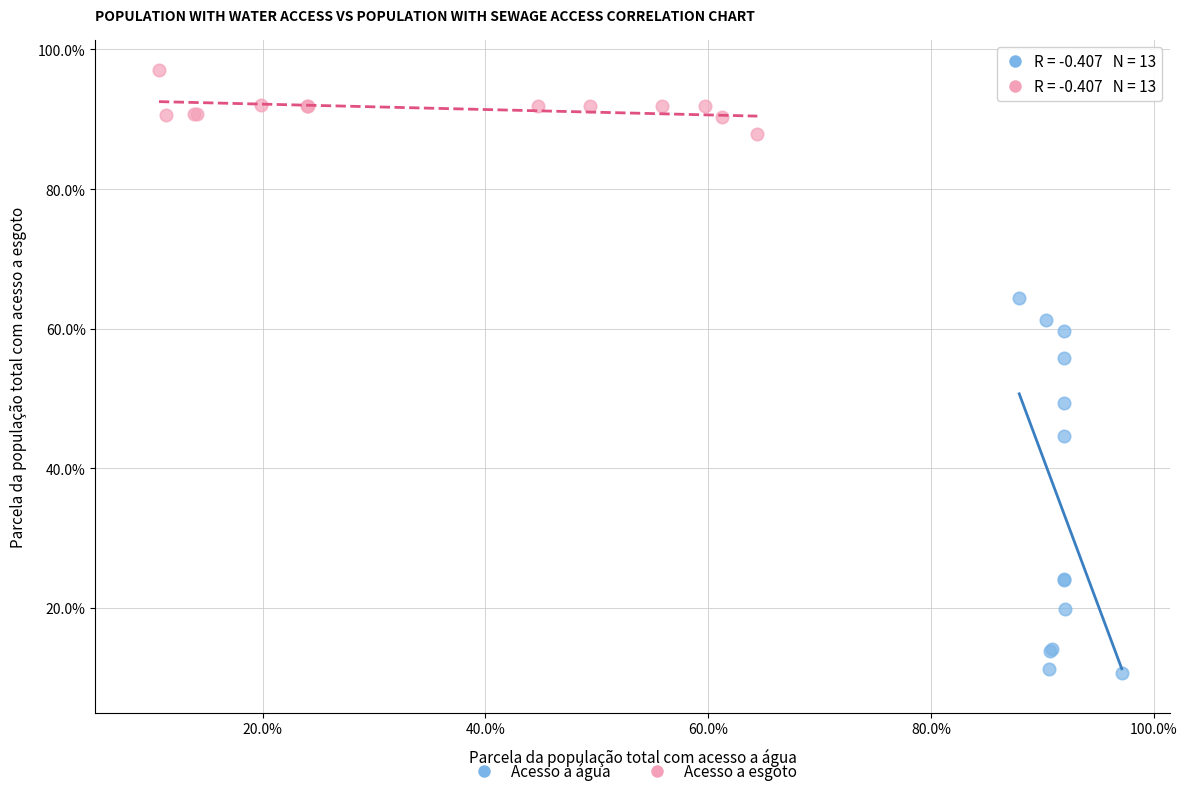

Which series has the largest Y range (max minus min)?

Acesso a água